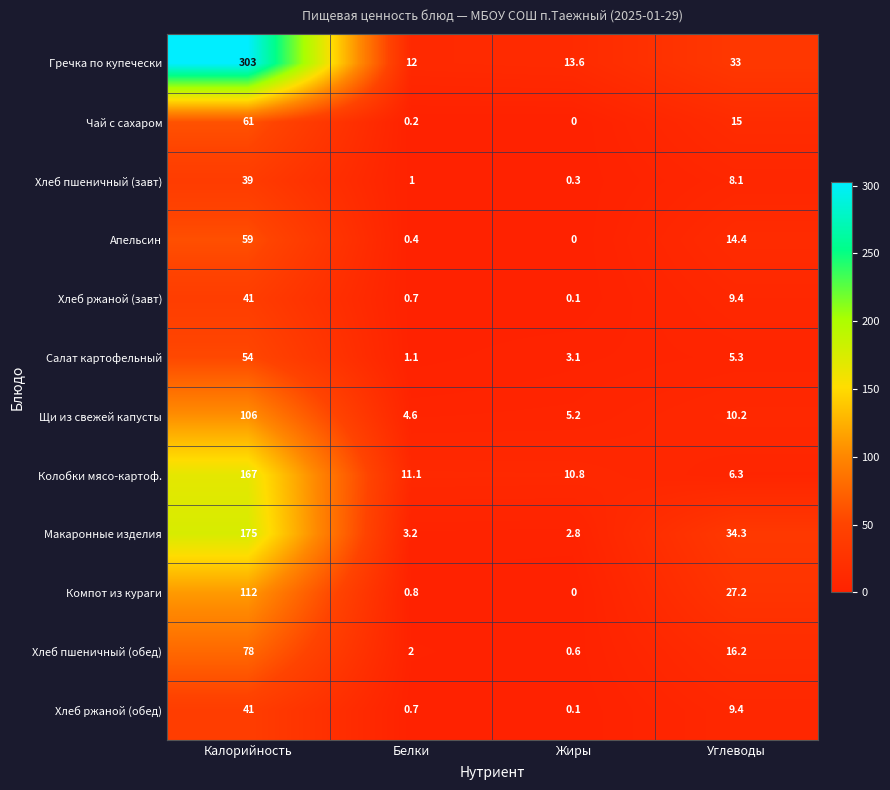

What is the sum of the Хлеб ржаной (завт) values at Белки and Калорийность?

41.7